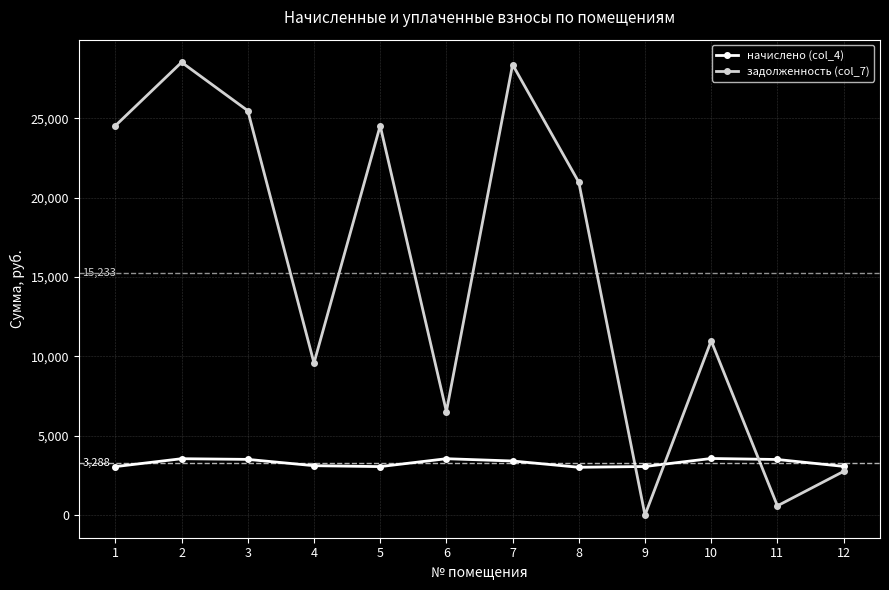

True or false: начислено (col_4) has a value of 3054.7 at 1.

True